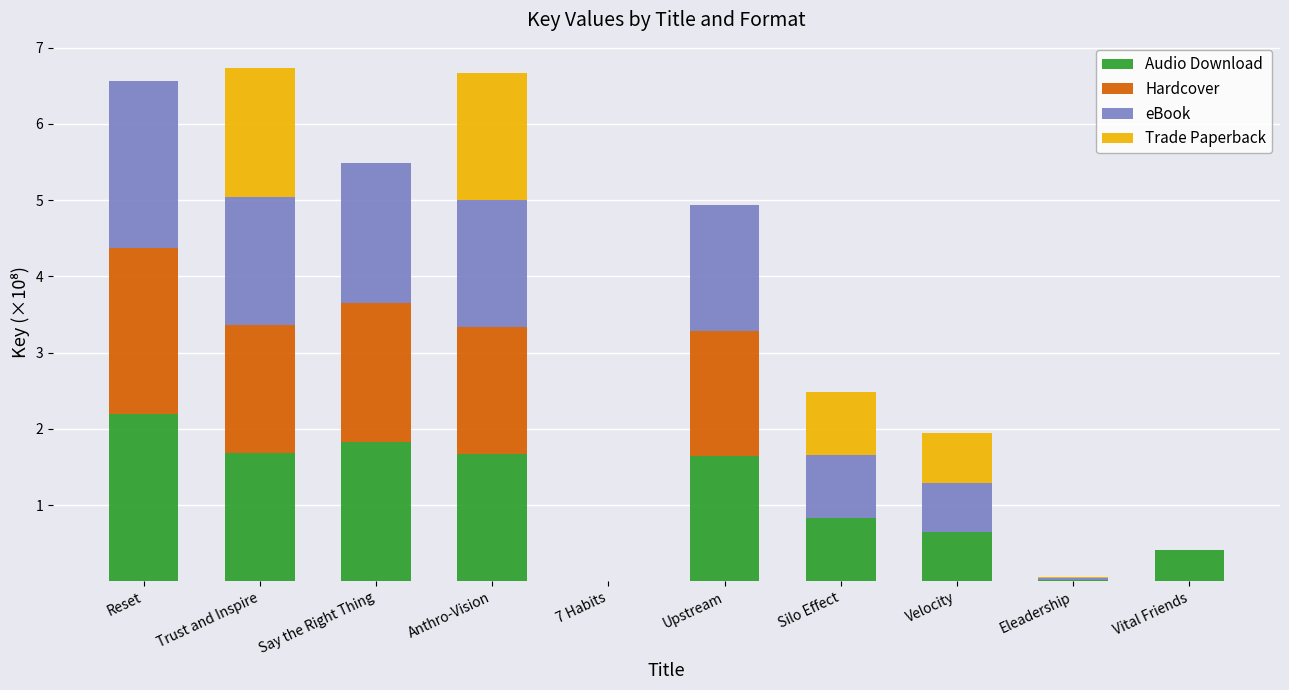

Which category has the highest value in the Audio Download series?

Reset